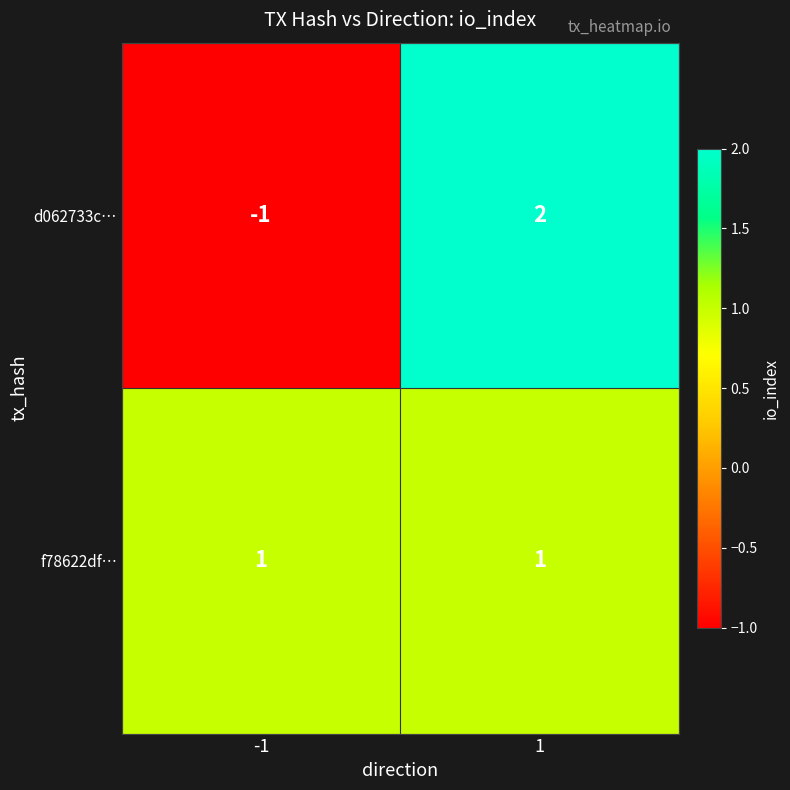

The value of f78622df… at 1 is 1. True or false?

True